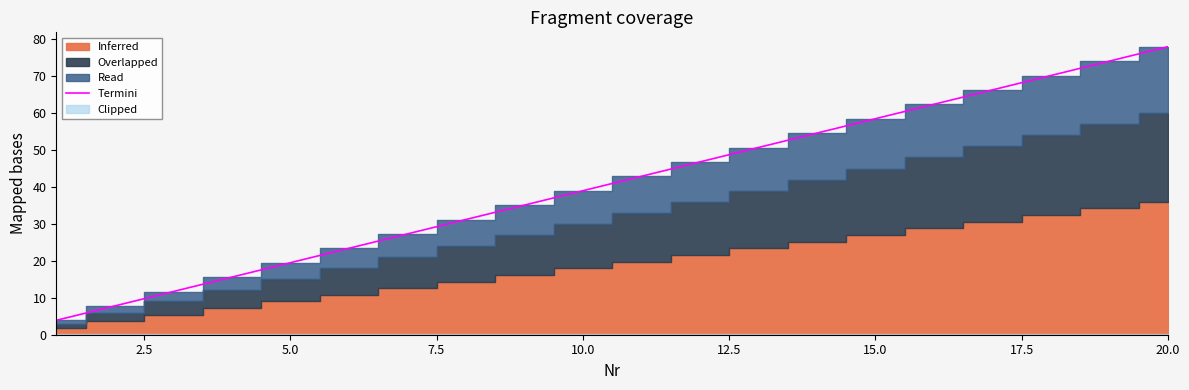

Where is Termini nearest to the value 40?

10.0